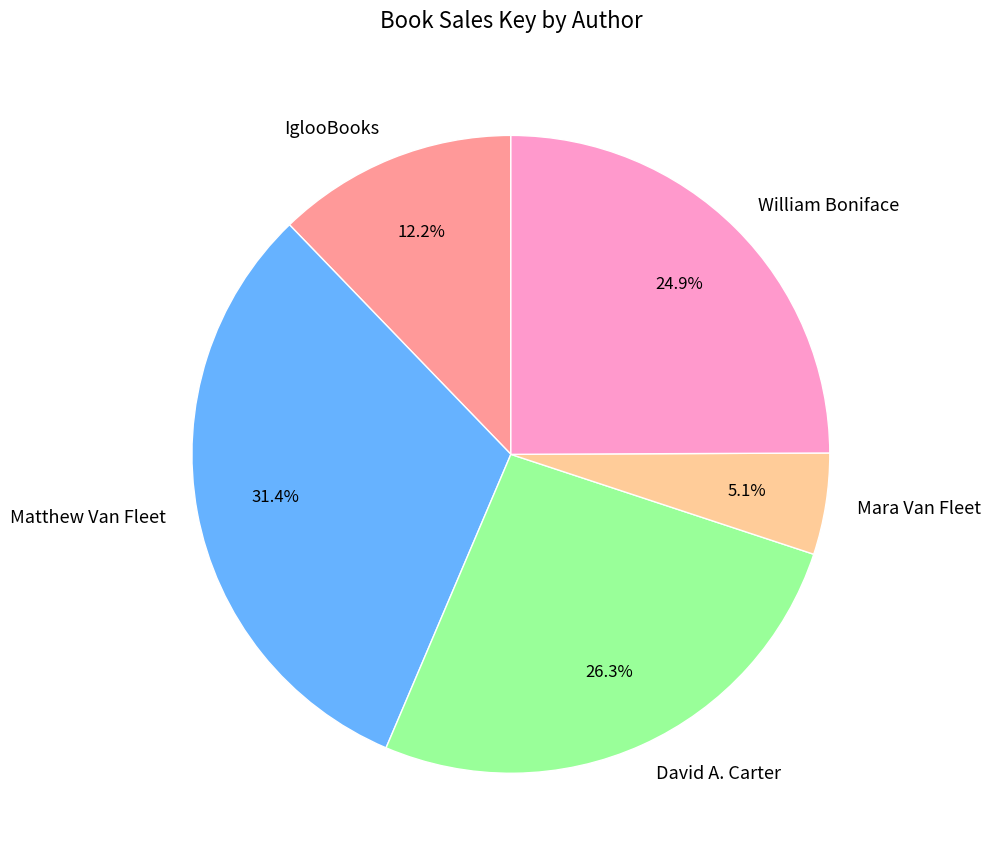

What is the largest slice in the pie chart?

Matthew Van Fleet